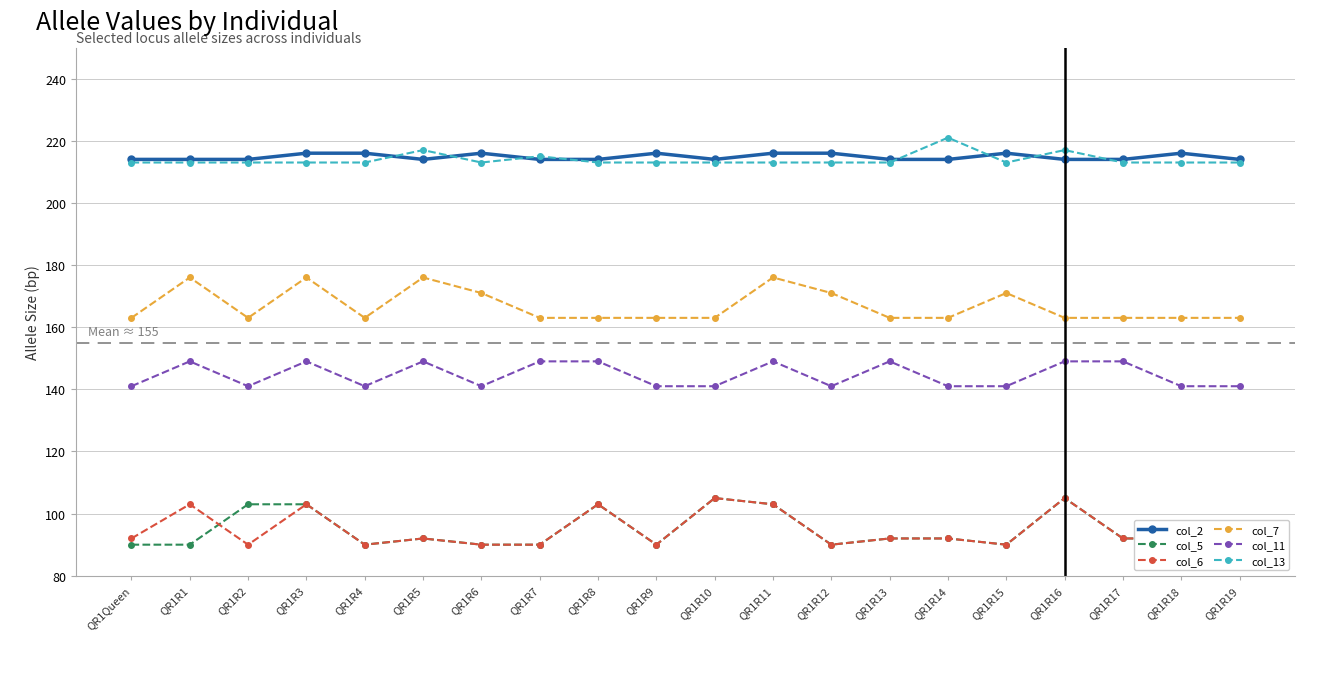

What is the average value of the col_6 series?

95